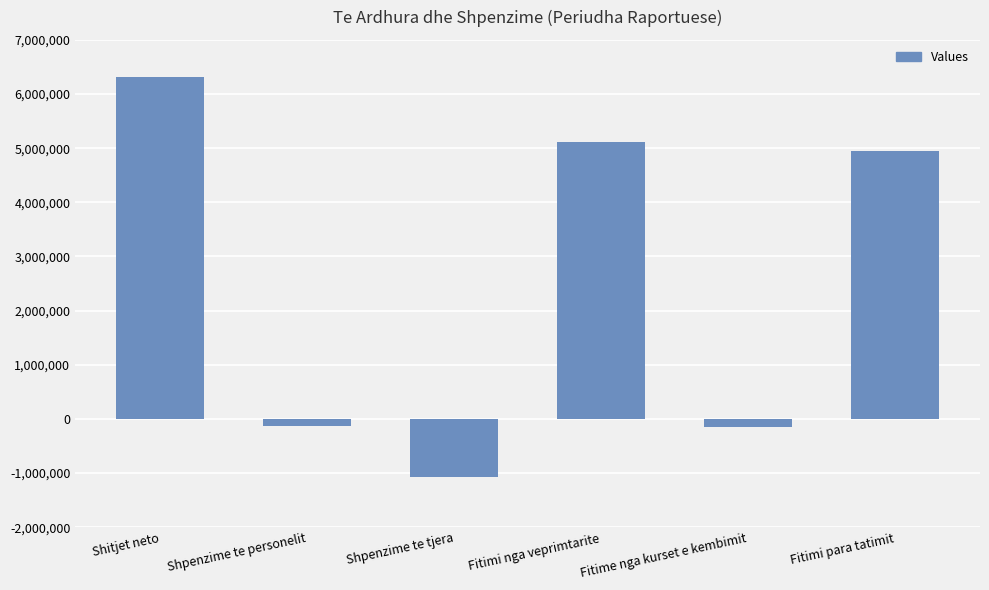

Are the bars grouped side by side (vs. stacked)?

No